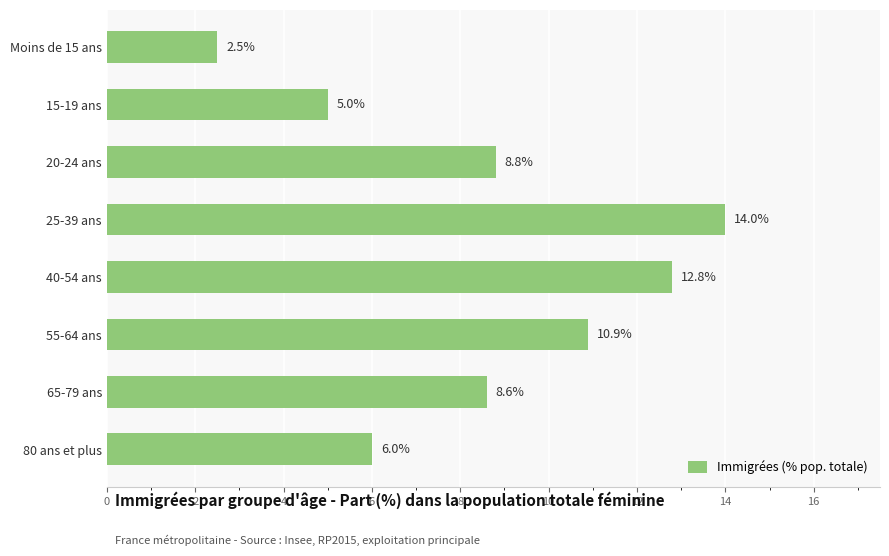

What is the sum of the values at 40-54 ans and 15-19 ans?

17.8